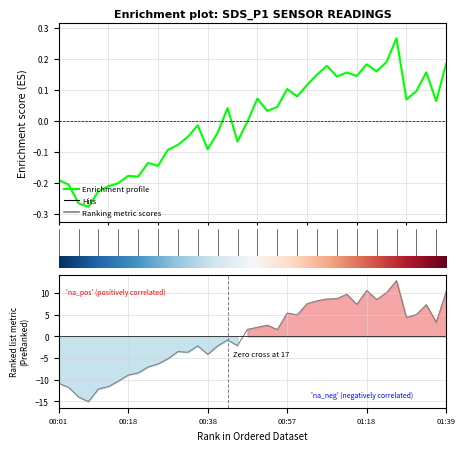

Count the number of categories in the chart.

40